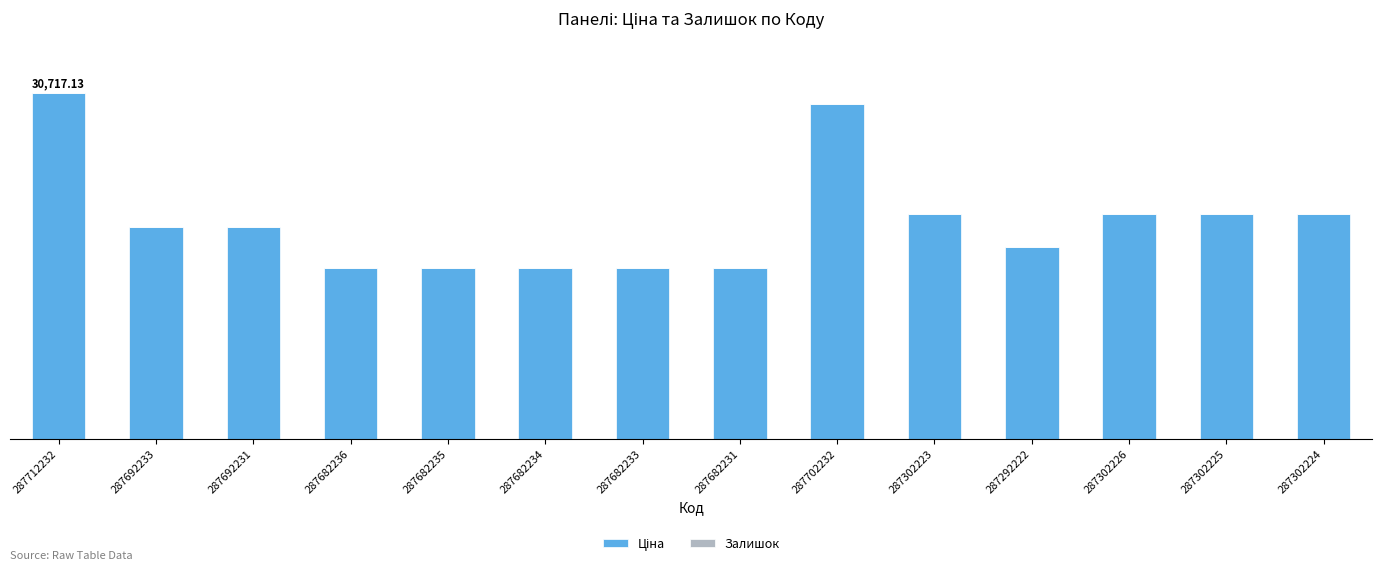

Are the bars horizontal?

No